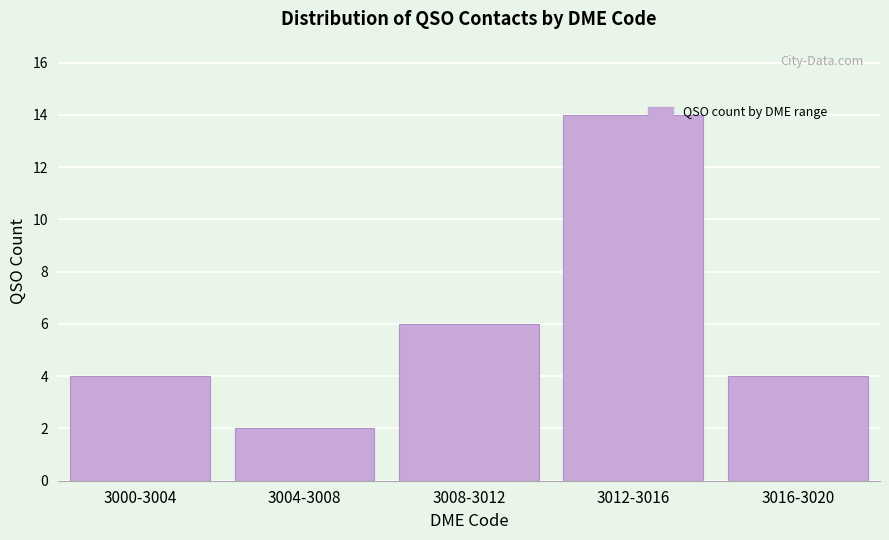

Reading left to right, what are all the values shown in this chart?

4	2	6	14	4